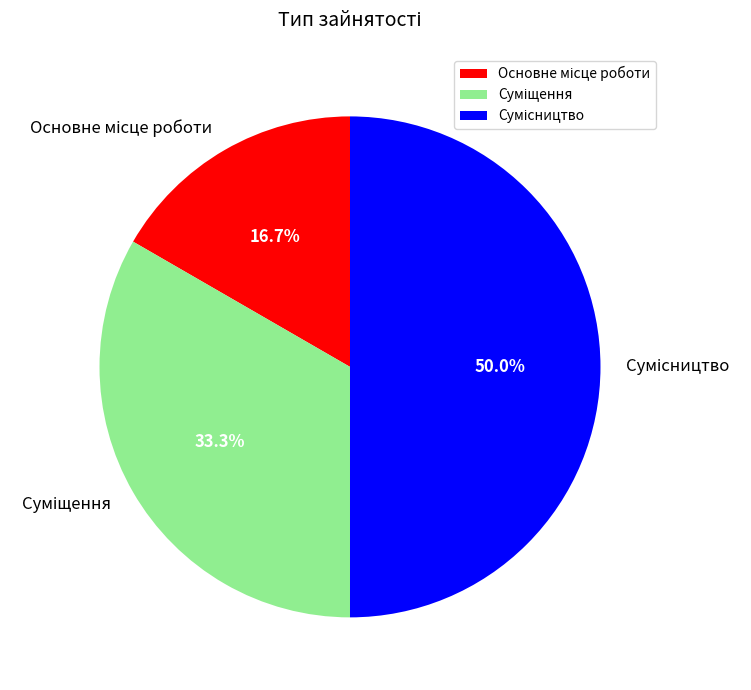

What percentage is NOT represented by Суміщення?

66.7%